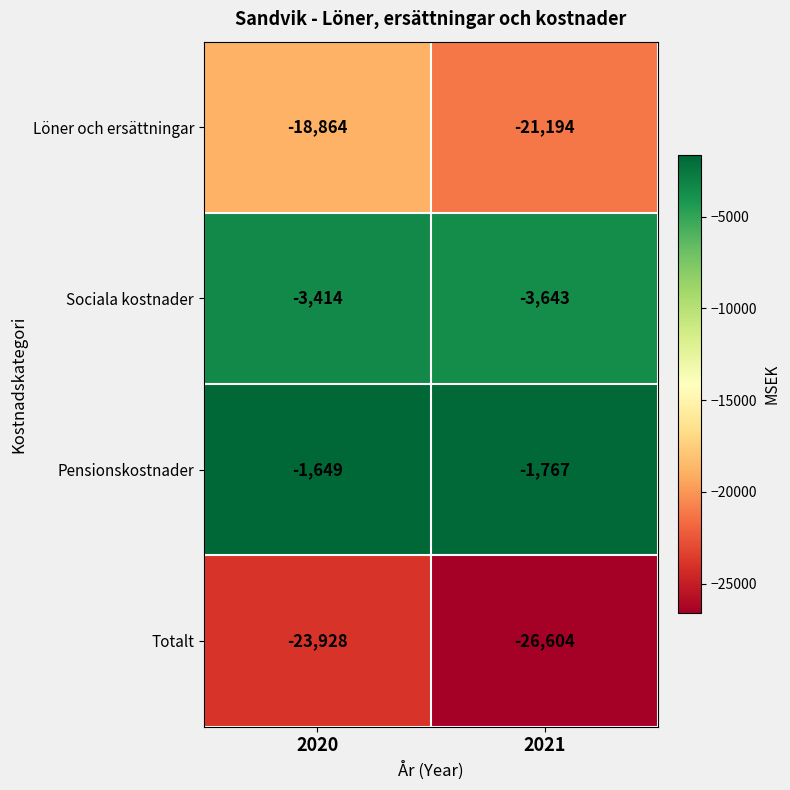

What is the minimum value shown in the chart?

-26604